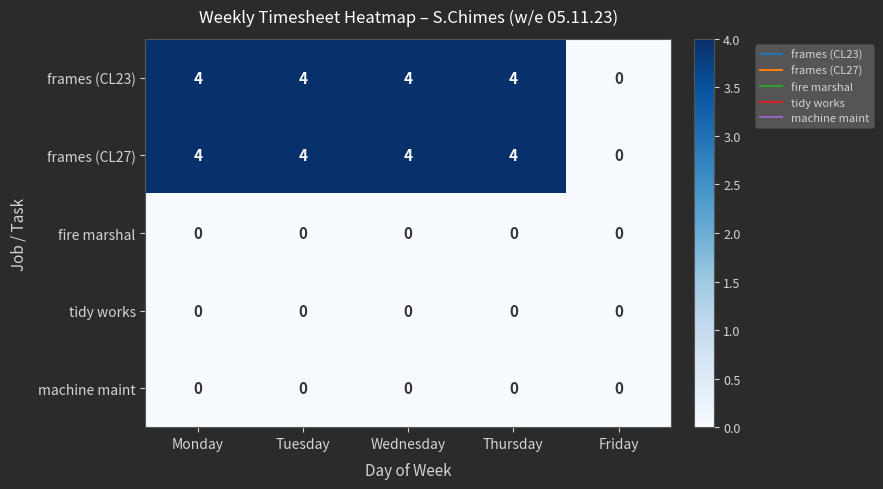

What is the maximum value shown in the chart?

4